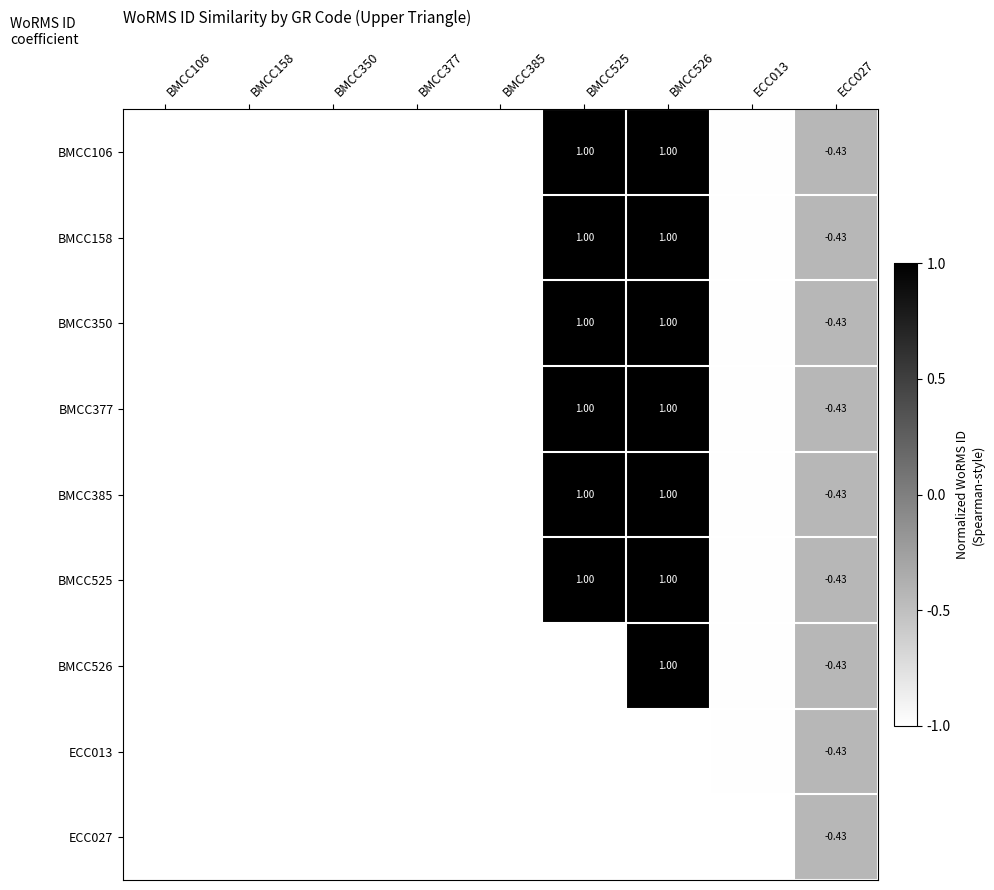

Is the value of BMCC377 at BMCC377 greater than the value of BMCC385 at BMCC385?

No